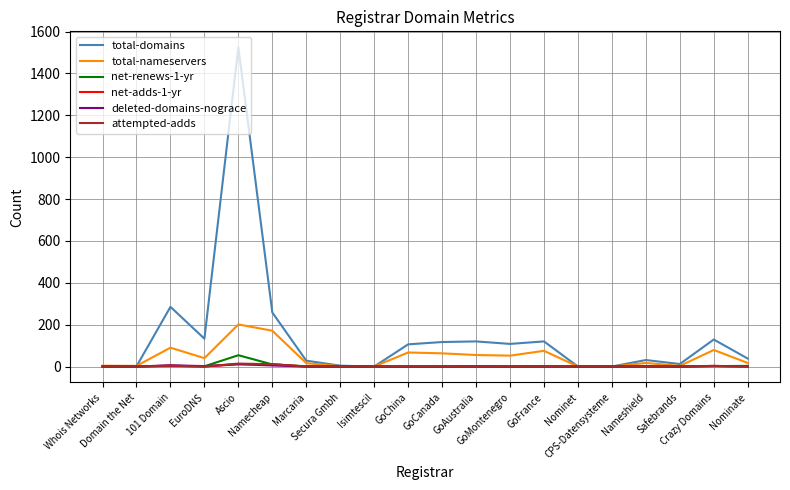

True or false: total-domains has a value of 1 at Domain the Net.

True